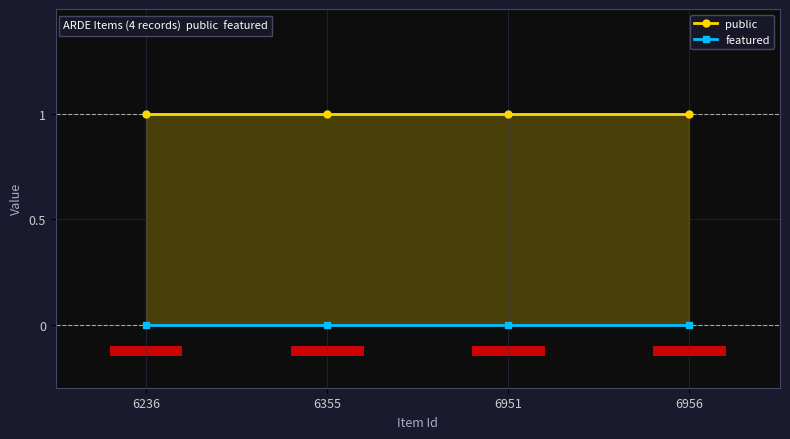

At 6355, list the series in order from largest to smallest.

public, featured